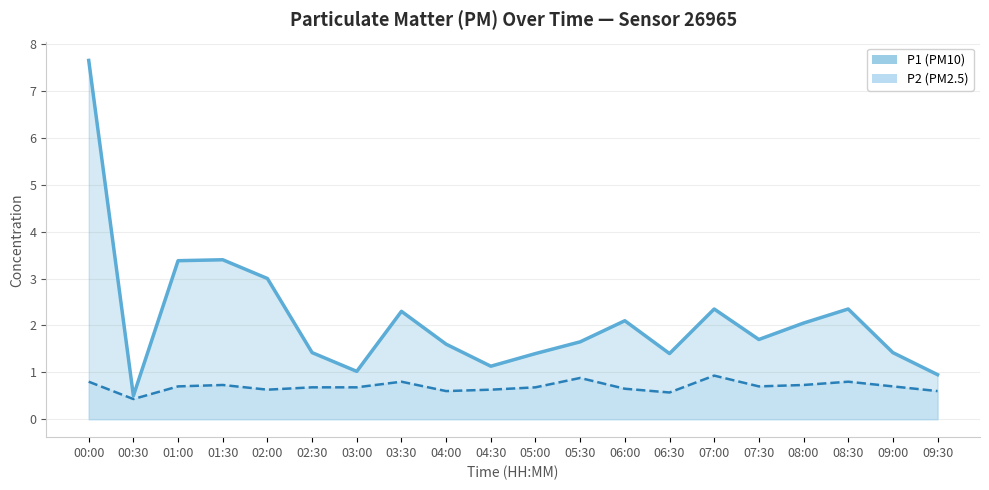

What is the difference between the maximum and minimum values in the P1 series?

7.2